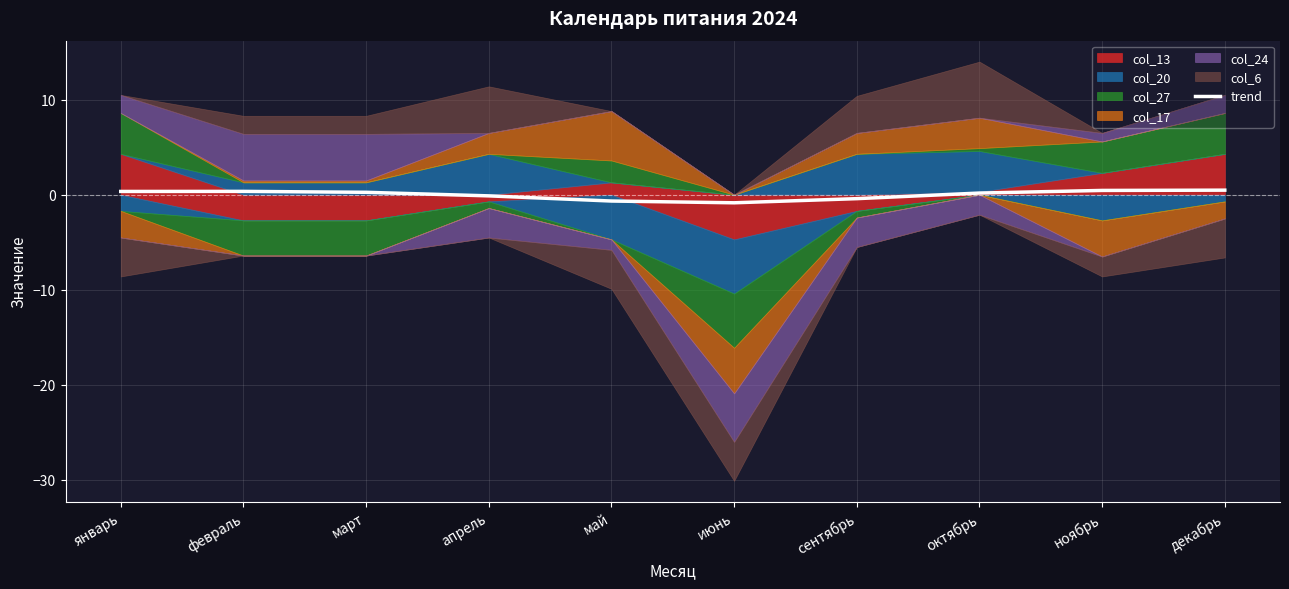

Does the chart display data point markers on the line(s)?

No